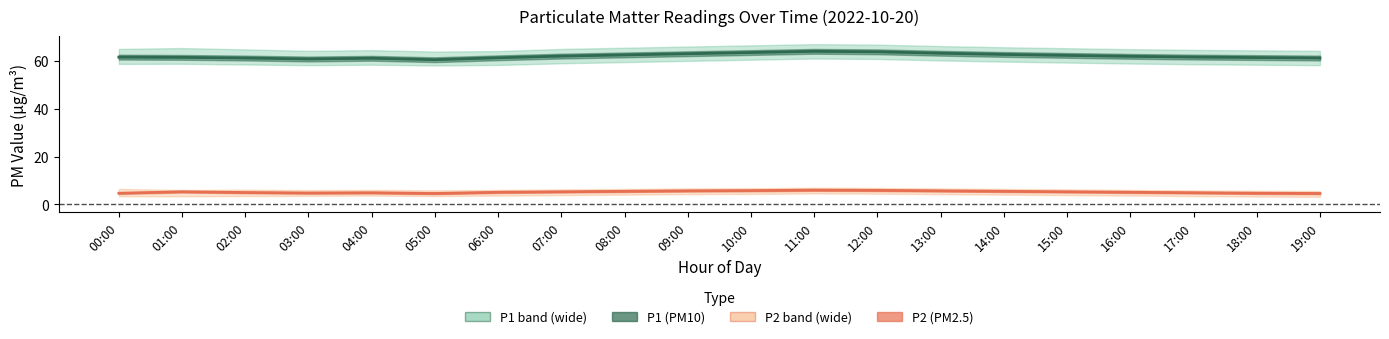

At which label does P2 (PM2.5) first exceed 5?

01:00